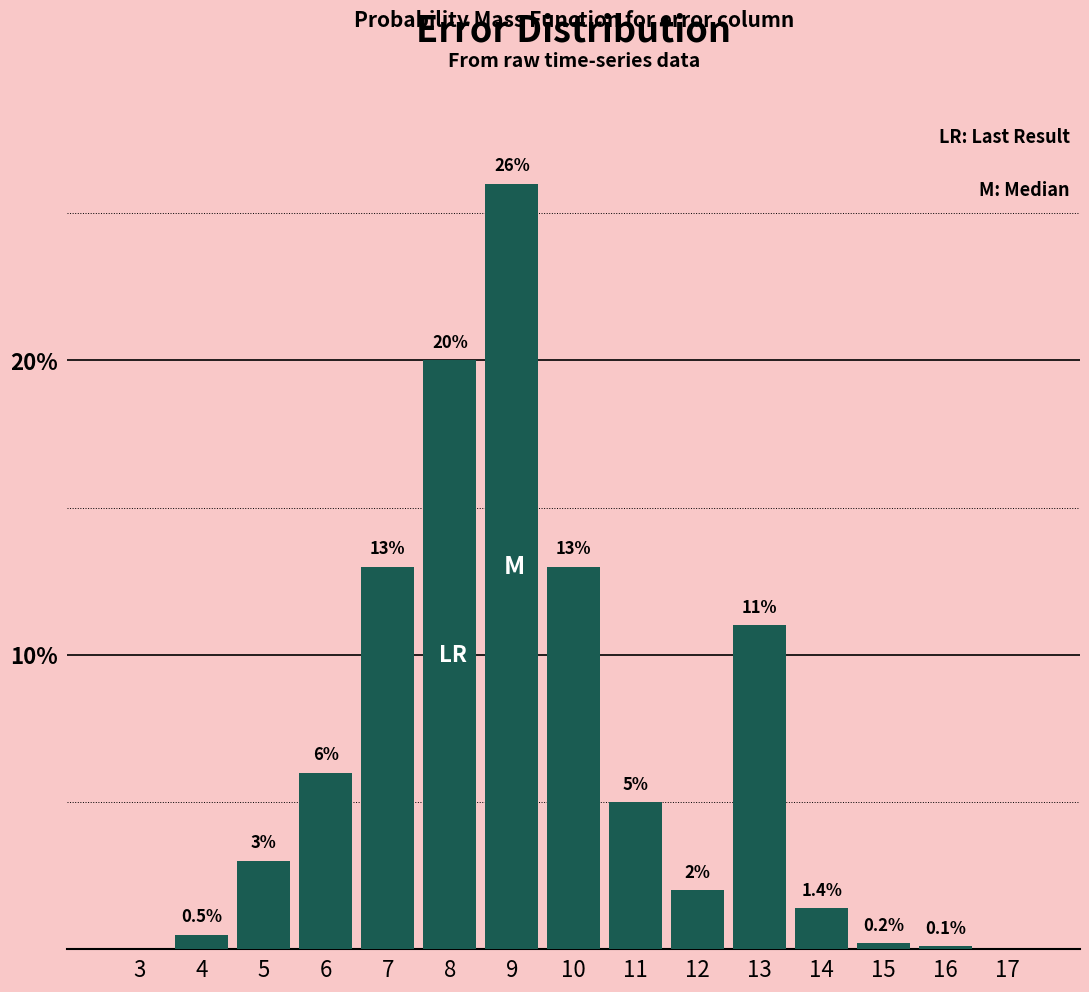

Reading left to right, extract all data points from this chart.

3=0.0	4=0.5	5=3.0	6=6.0	7=13.0	8=20.0	9=26.0	10=13.0	11=5.0	12=2.0	13=11.0	14=1.4	15=0.2	16=0.1	17=0.0